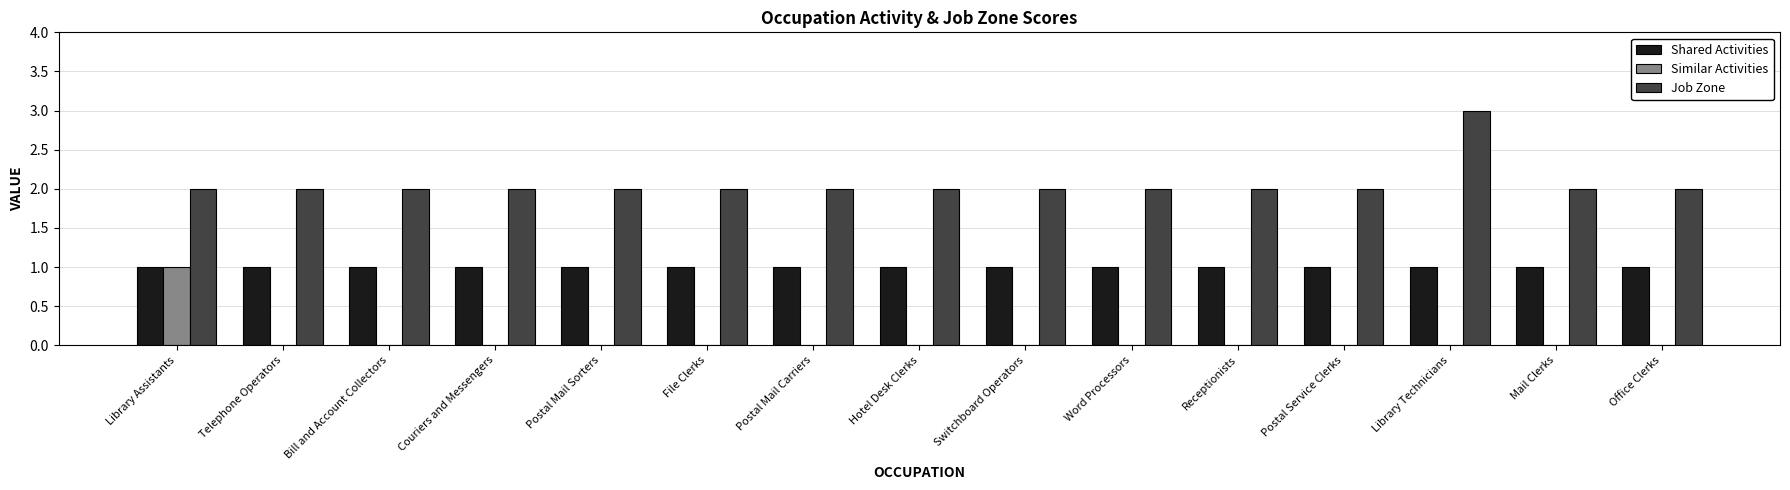

Which series has the largest total across all categories?

Job Zone